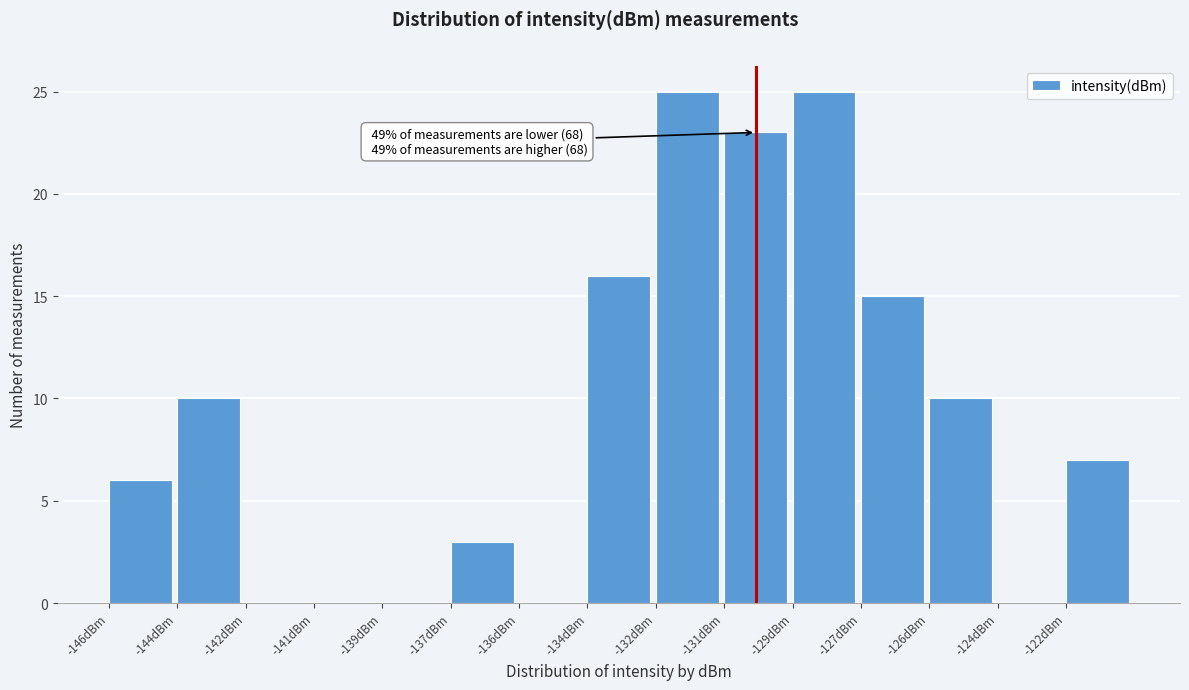

Reading left to right, transcribe all the data shown in this chart.

-146dBm=6	-144dBm=10	-142dBm=0	-141dBm=0	-139dBm=0	-137dBm=3	-136dBm=0	-134dBm=16	-132dBm=25	-131dBm=23	-129dBm=25	-127dBm=15	-126dBm=10	-124dBm=0	-122dBm=7